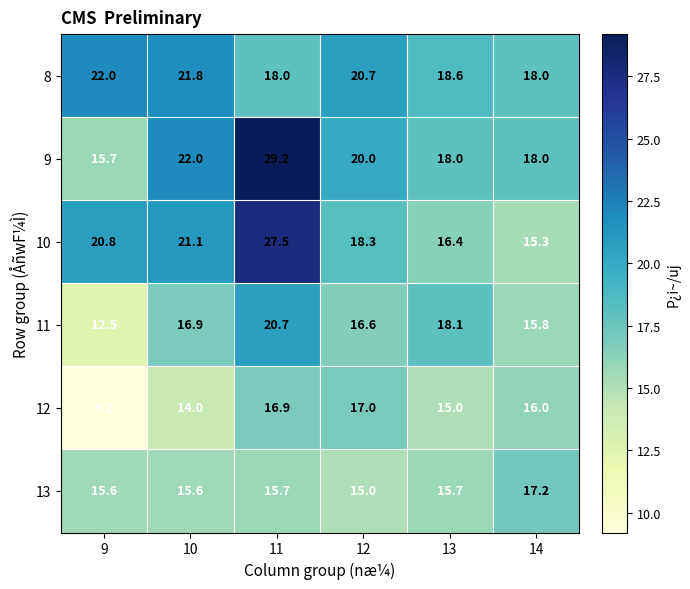

What is the sum of the 12 values at 9 and 13?

24.2